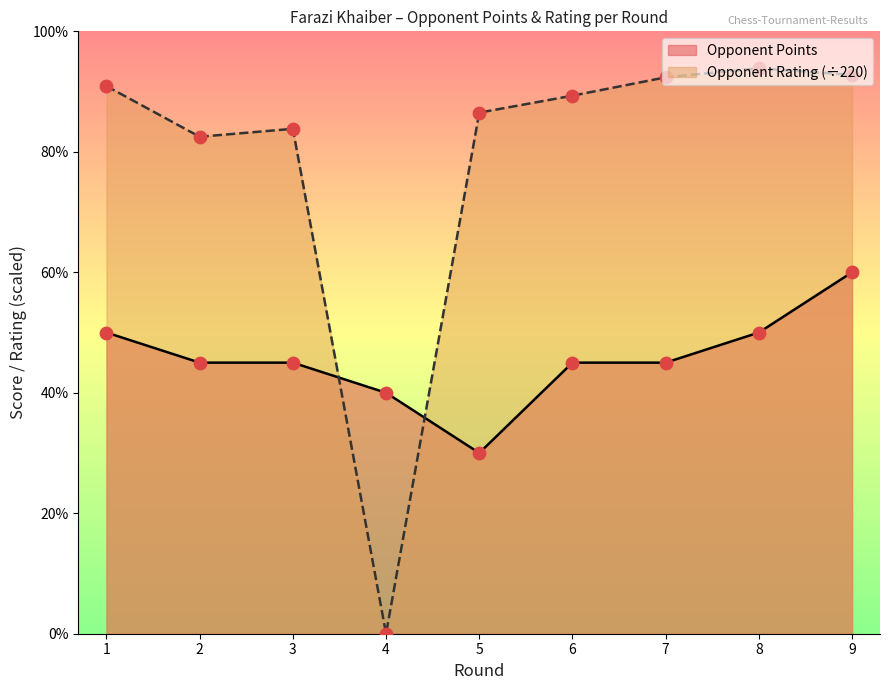

Which series has the widest spread of Y values?

Opponent Rating